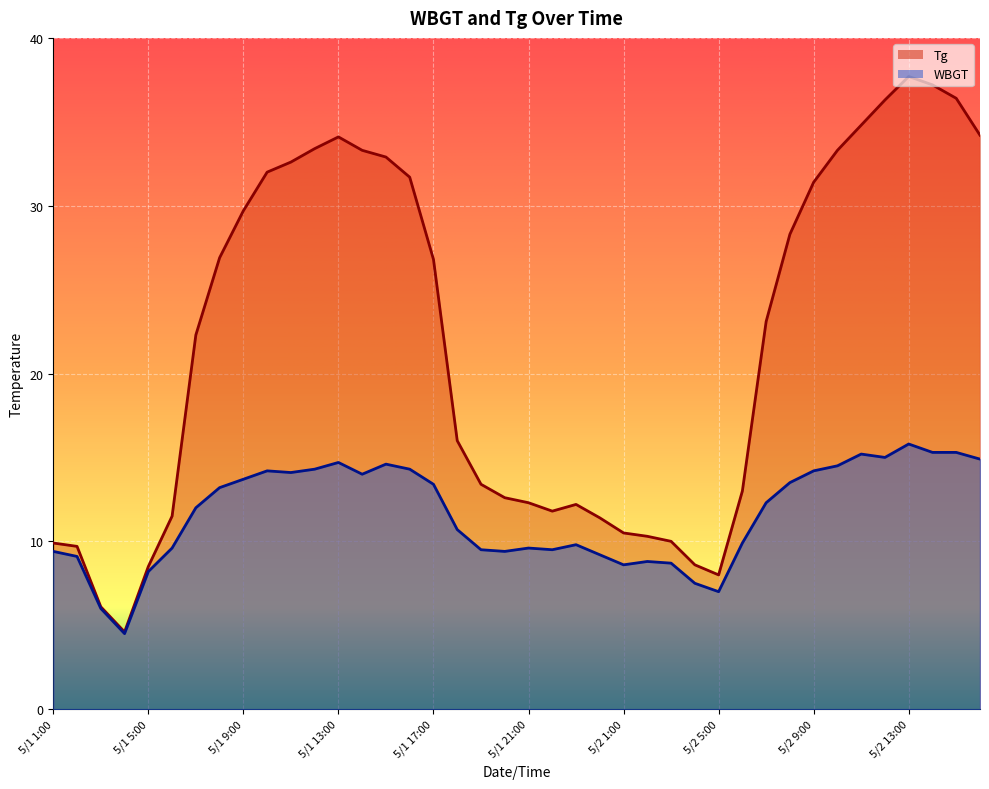

True or false: Tg and WBGT cross at least once.

False